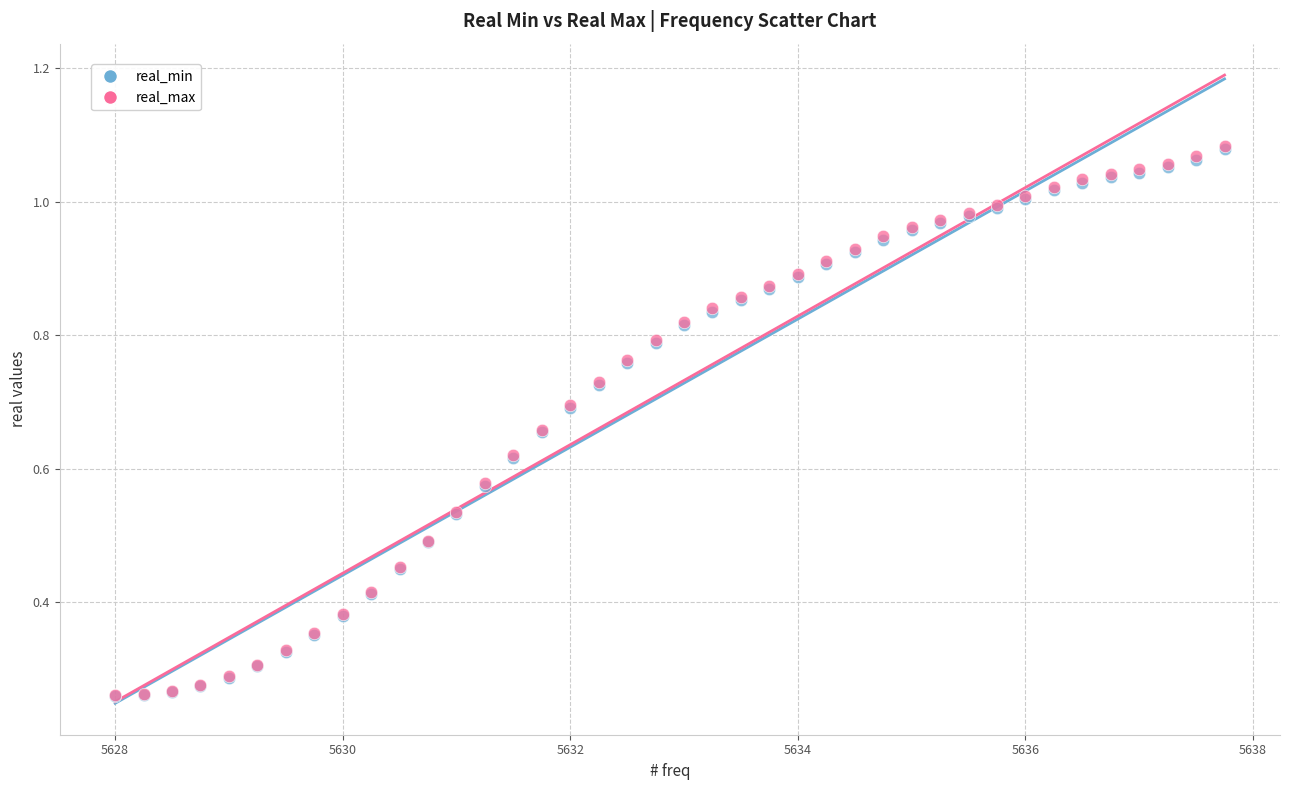

What are all the series names shown in the legend?

real_min, real_max